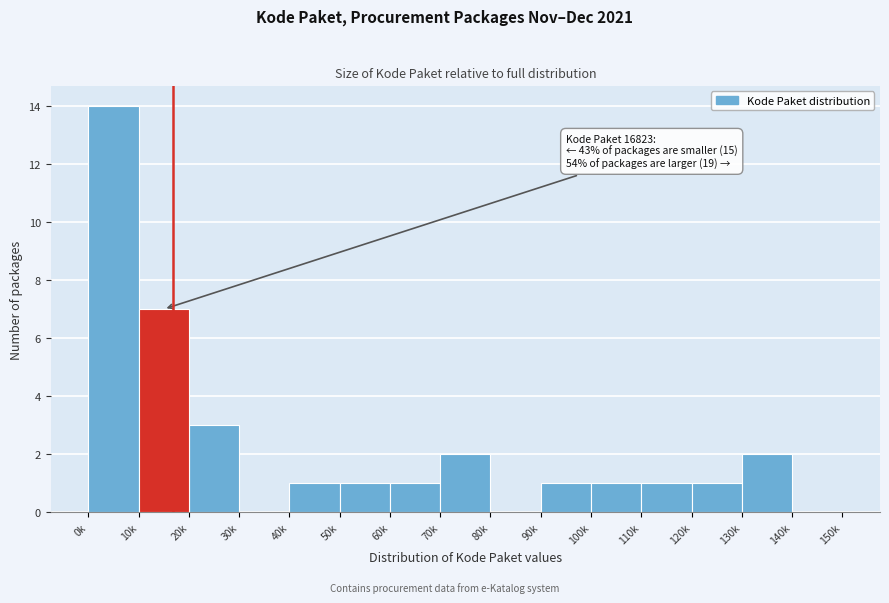

Reading right to left, transcribe all the data shown in this chart.

140k=0	130k=2	120k=1	110k=1	100k=1	90k=1	80k=0	70k=2	60k=1	50k=1	40k=1	30k=0	20k=3	10k=7	0k=14